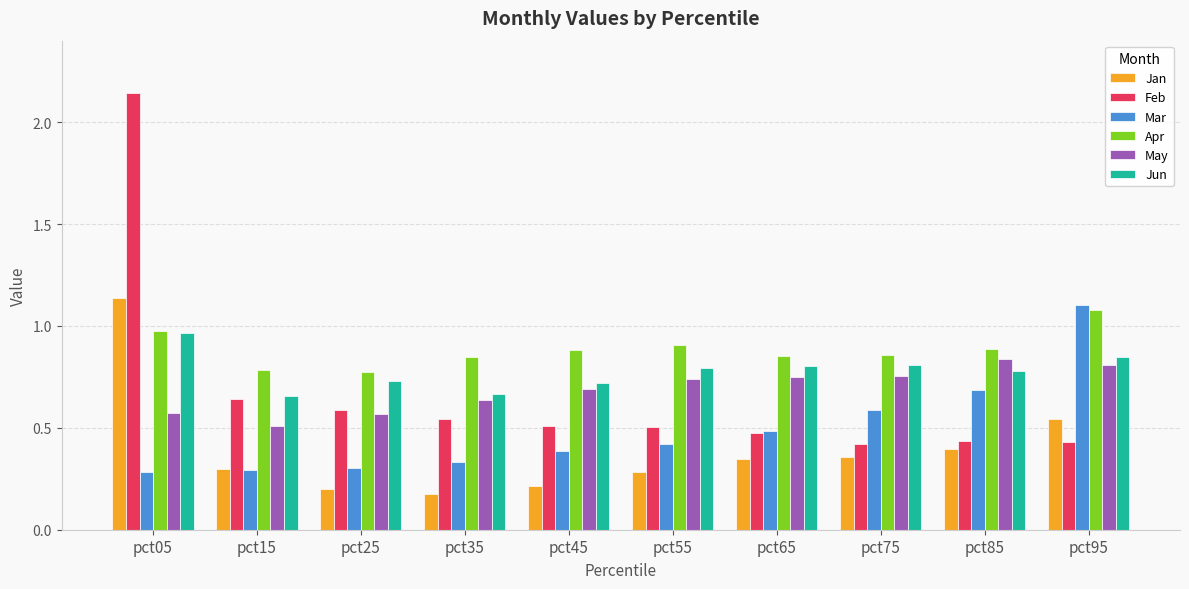

At how many categories does at least one series exceed 1?

2